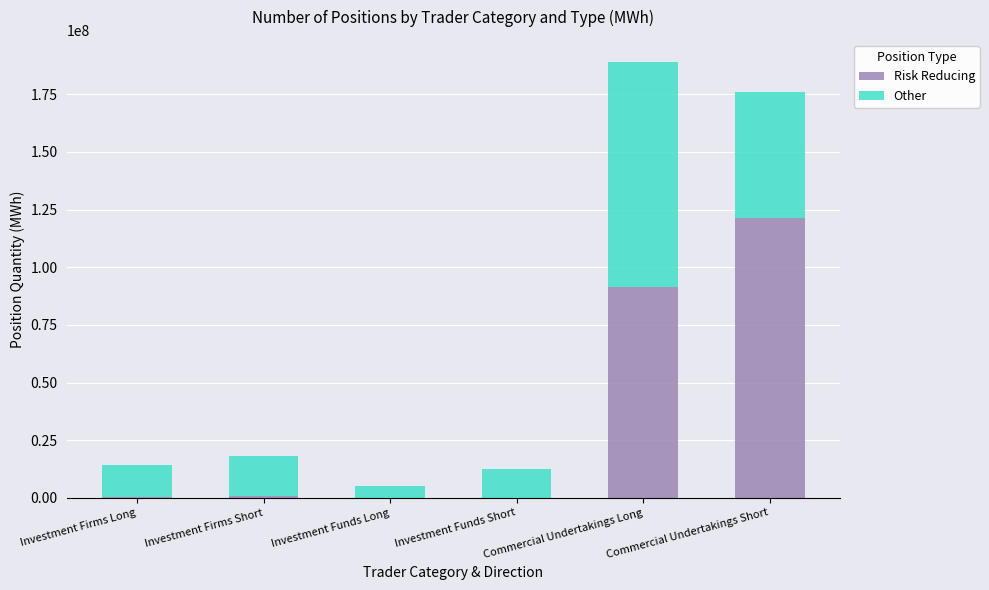

At which label is Risk Reducing closest to 60784388?

Commercial Undertakings Long